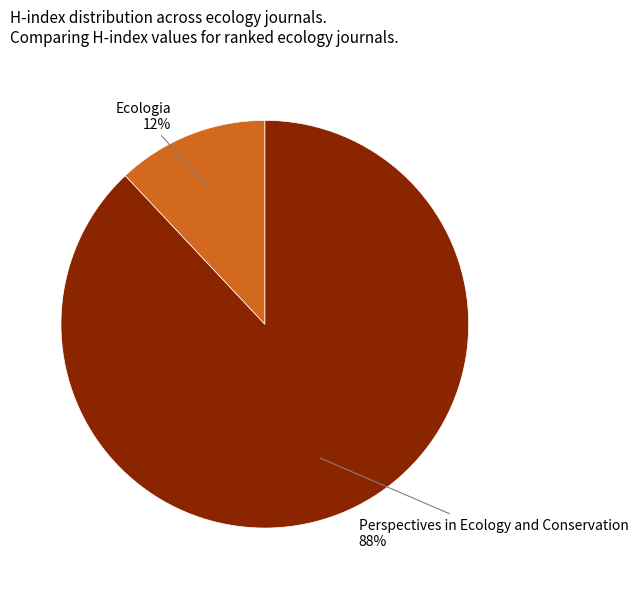

How many segments does this pie chart have?

2